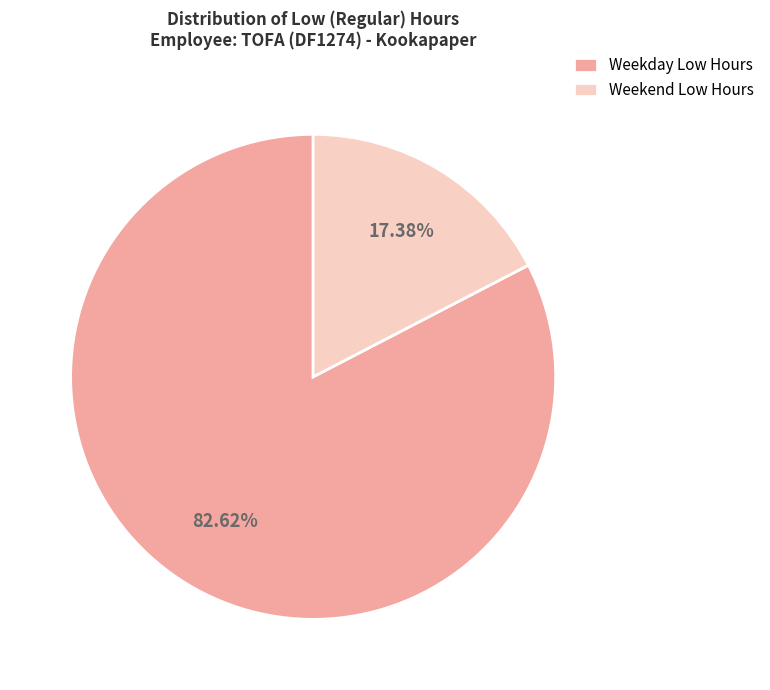

Which slice is the largest?

Weekday Low Hours